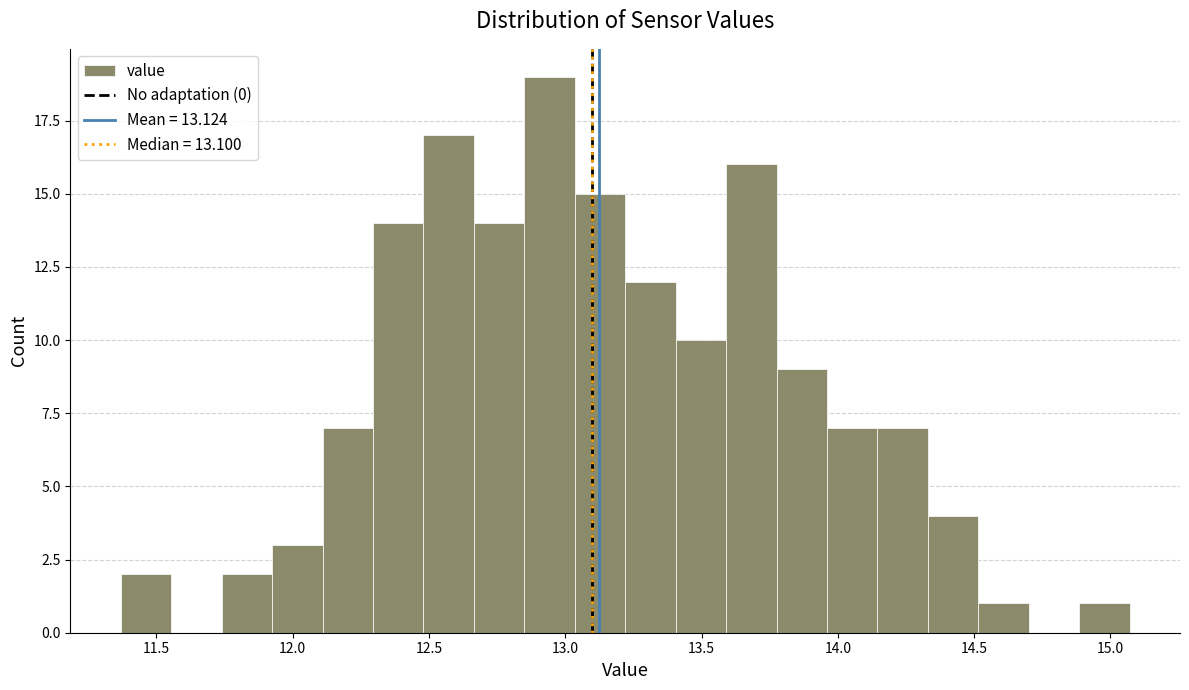

Read against the x-axis, roughly where is the centre of the tallest bar?

12.95